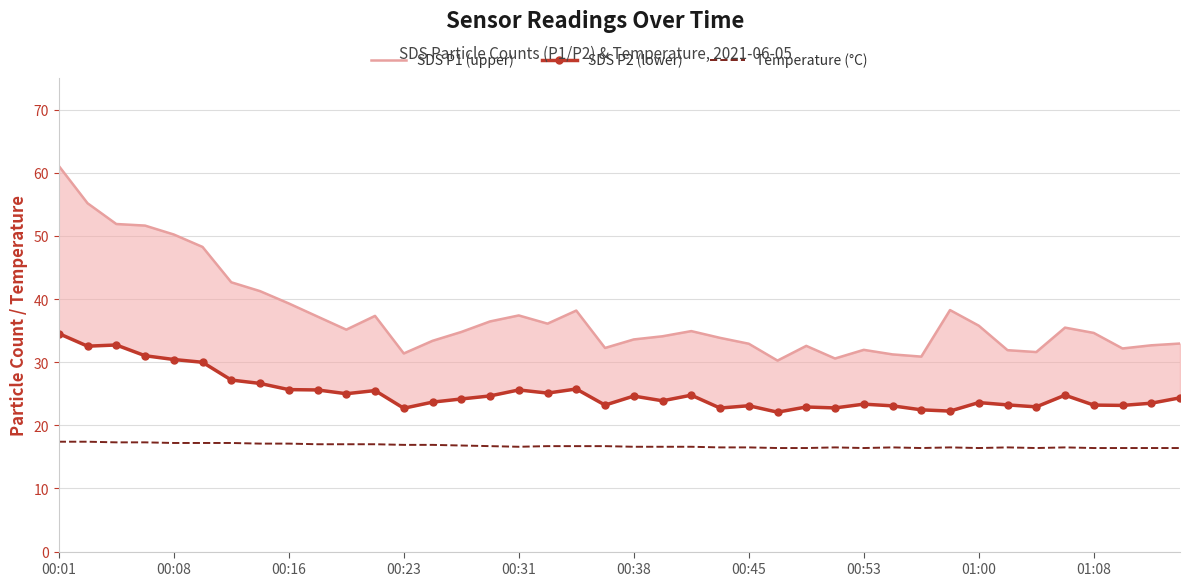

How many data points does each series have?

40